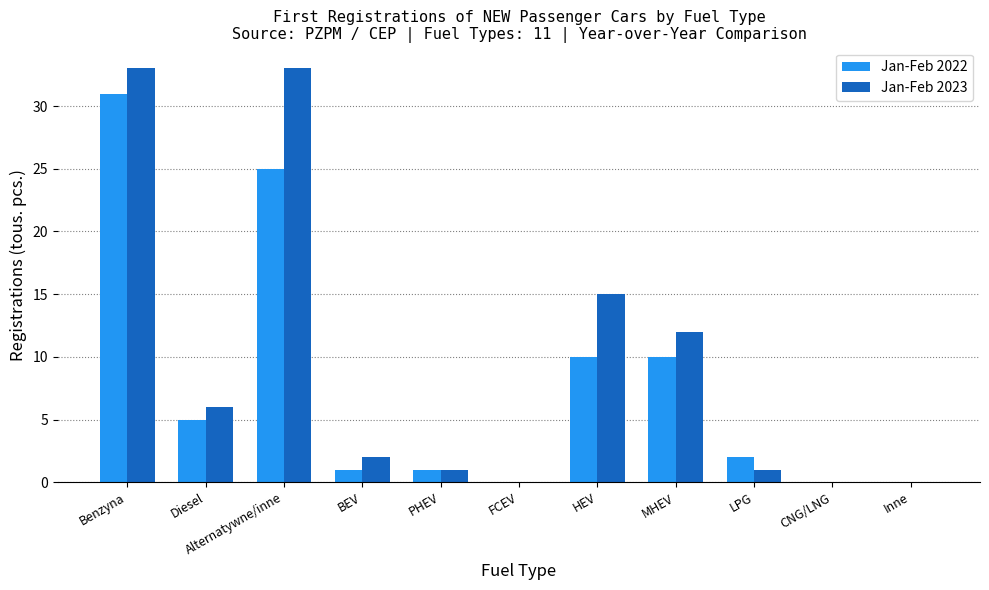

What is the spread (max minus min) of values at Benzyna?

2.0